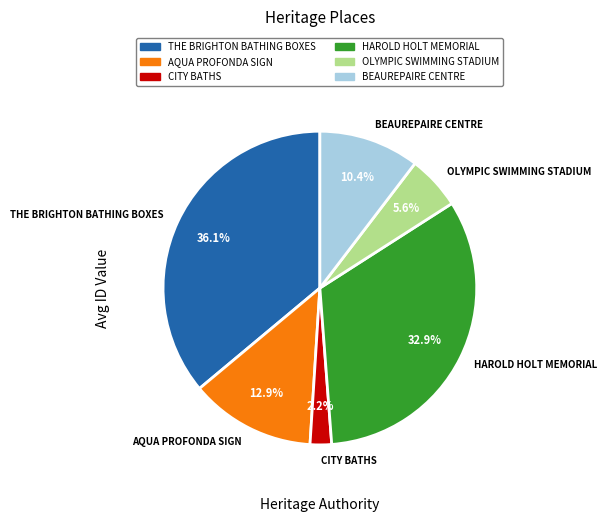

What percentage is the THE BRIGHTON BATHING BOXES slice, to the nearest percent?

36%